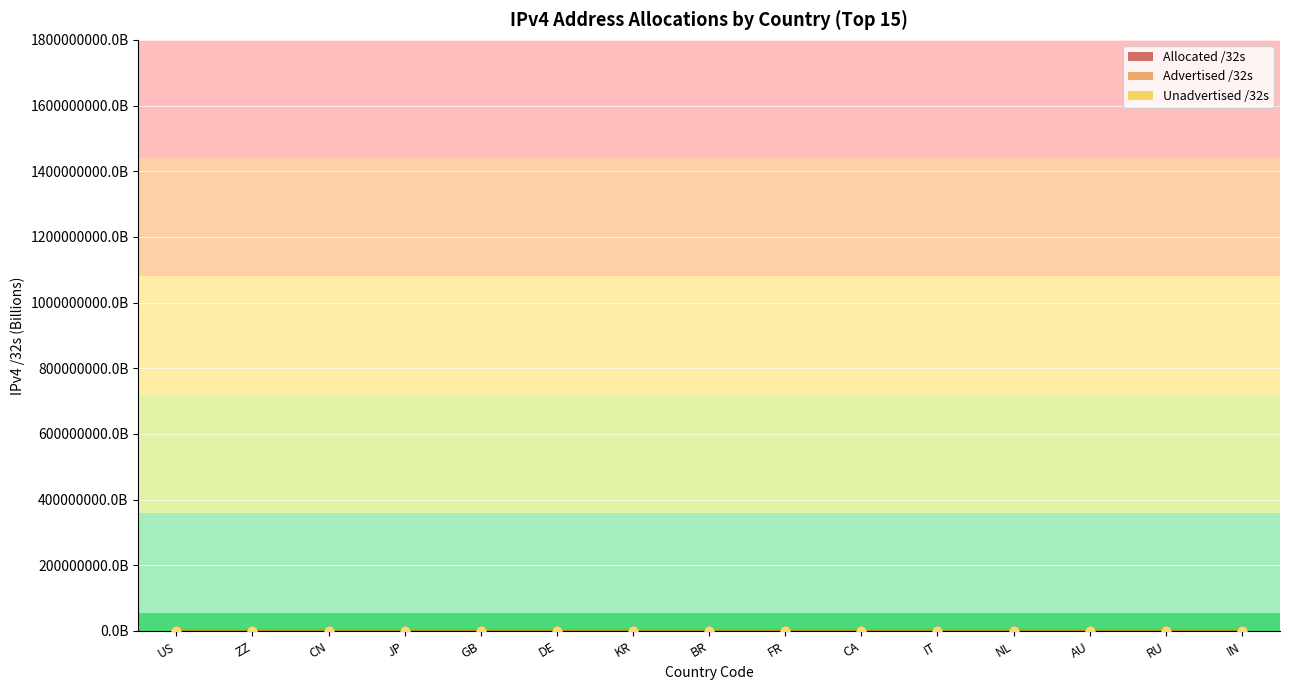

Which series has the largest total across all categories?

Allocated /32s